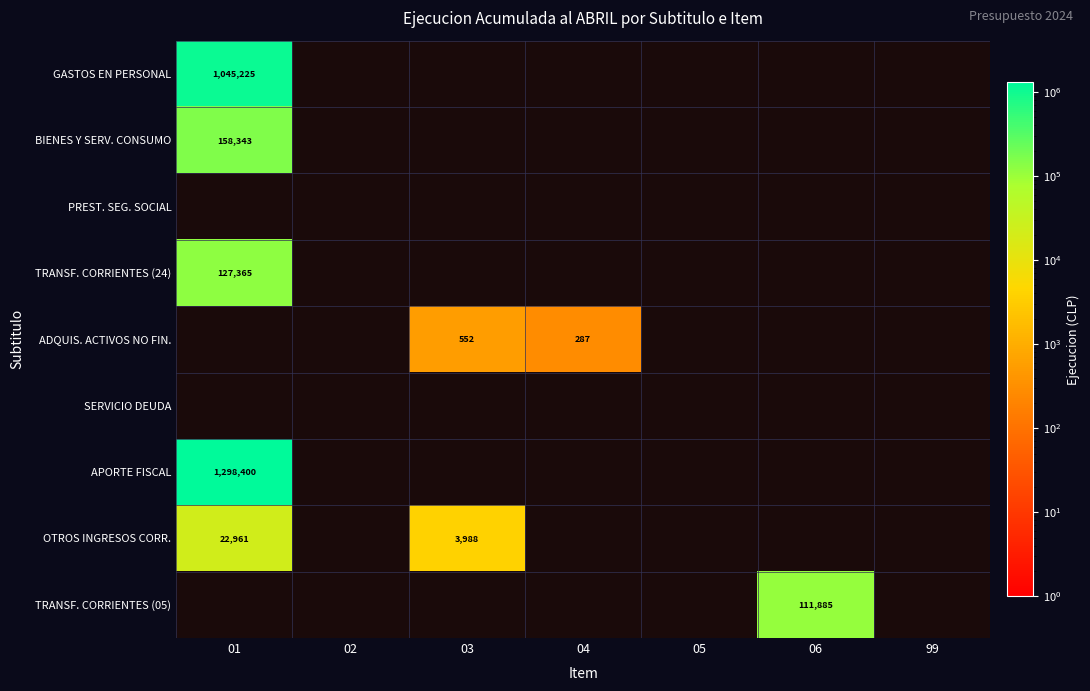

List the labels in order of GASTOS EN PERSONAL value, smallest first.

01, 02, 03, 04, 05, 06, 99